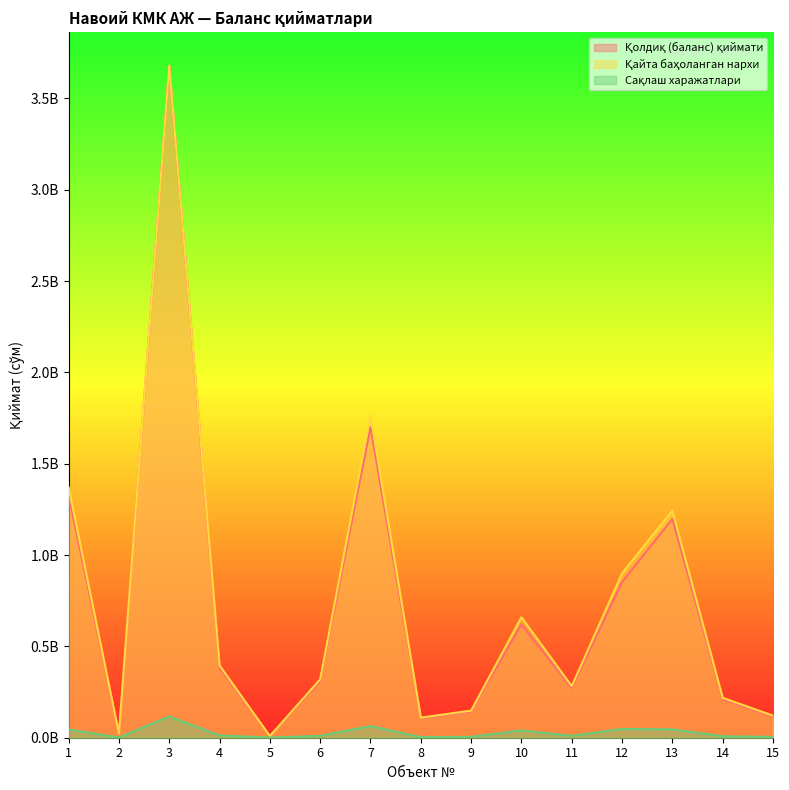

True or false: Қолдиқ (баланс) қиймати and Сақлаш харажатлари intersect in this chart.

False